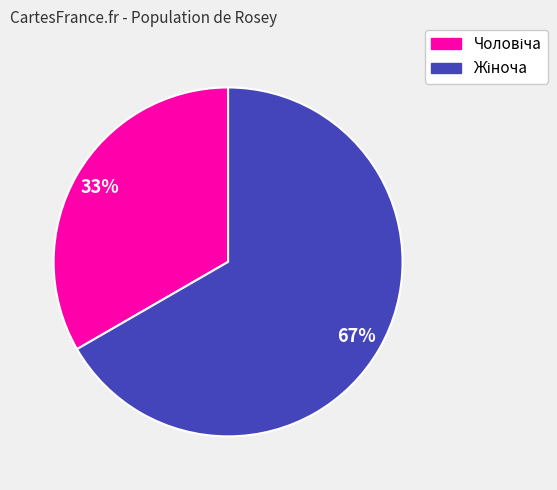

Does any single category account for the majority?

Yes